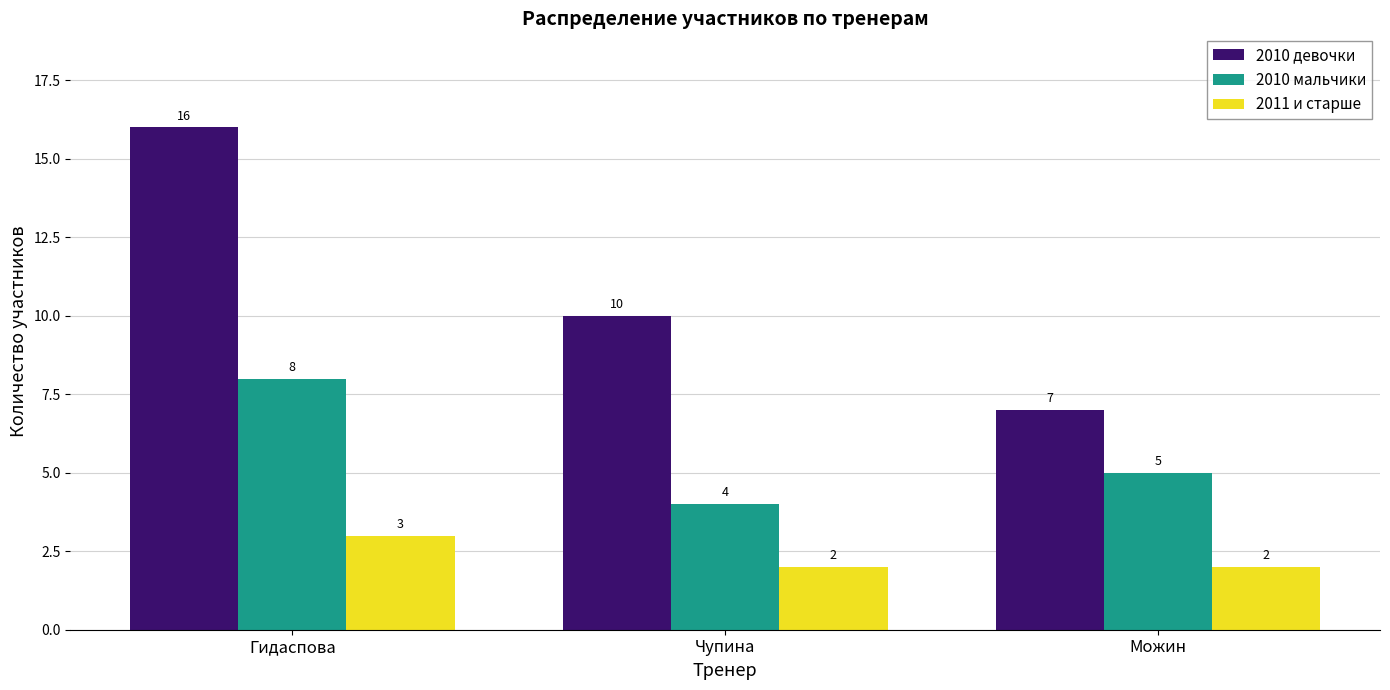

Which series has the largest total across all categories?

2010 девочки